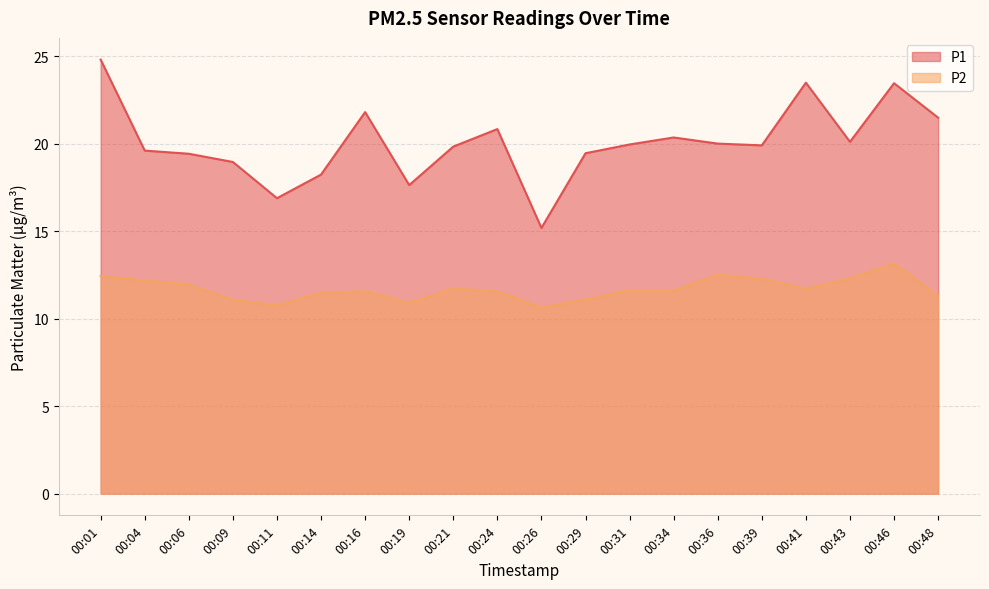

What is the difference between the maximum and minimum values in the P2 series?

2.5